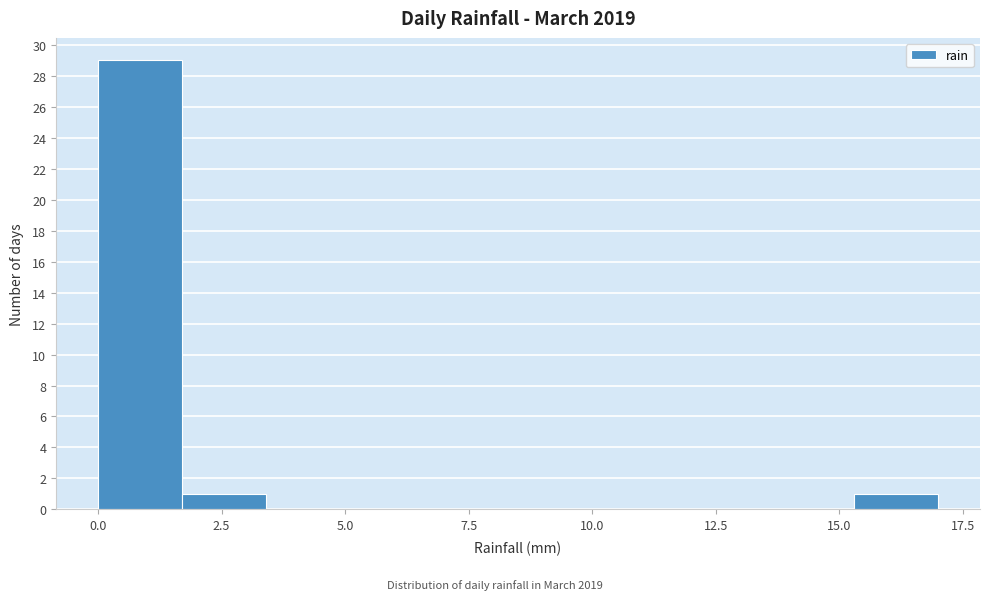

Around what value on the x-axis is the tallest bar? Give the approximate position of its centre, as read against the axis.

1.0